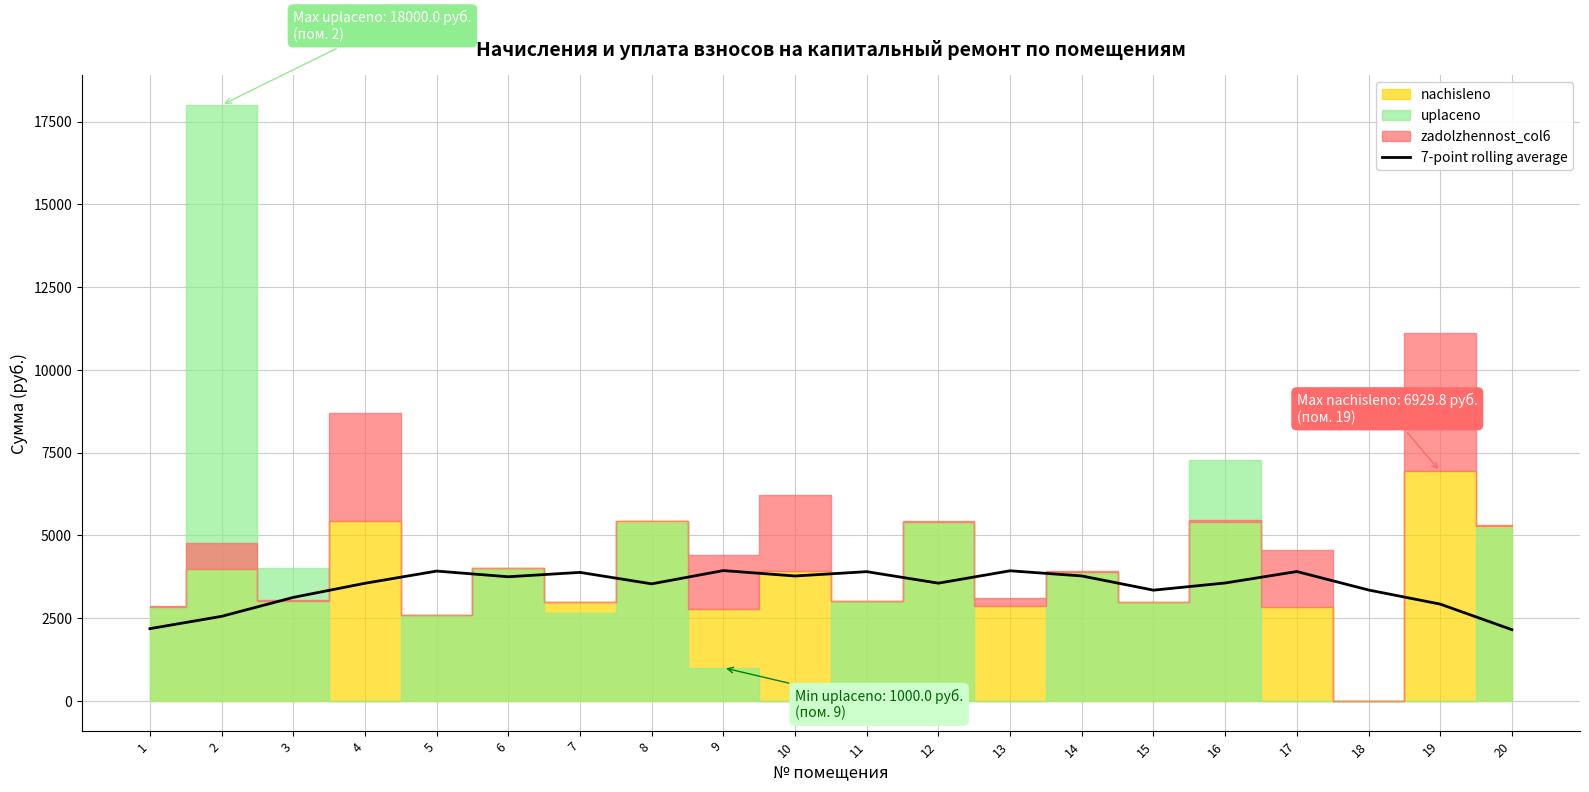

Does the chart display data point markers on the line(s)?

No